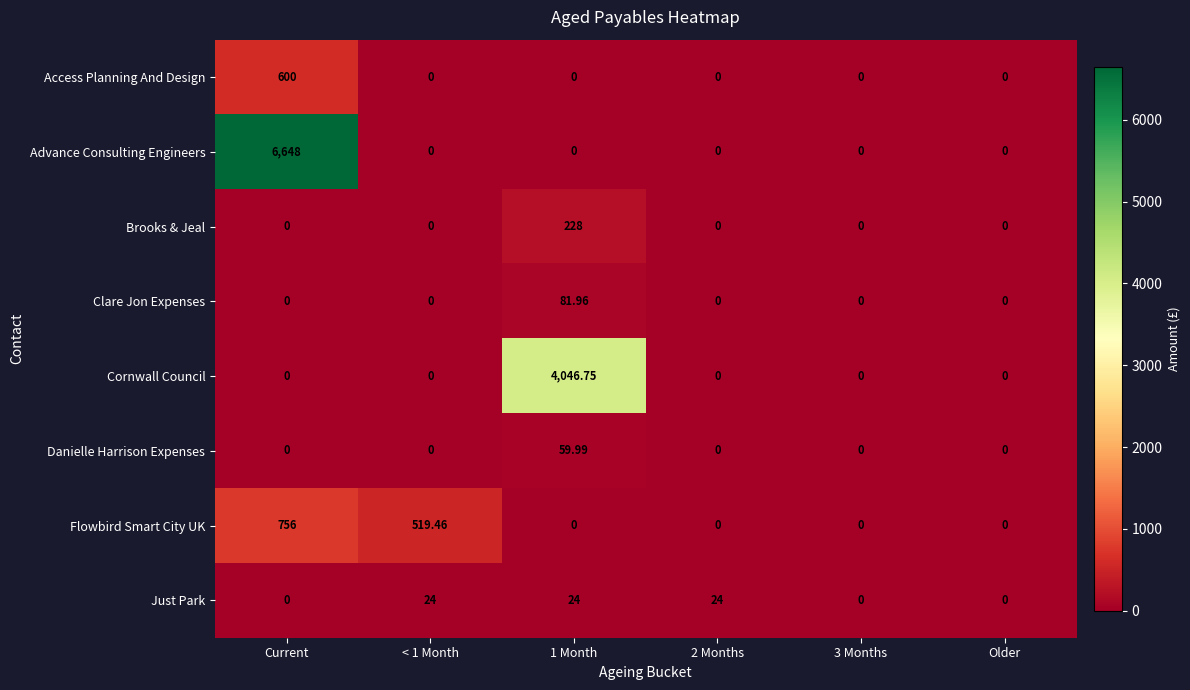

Rank the series by their maximum value, from highest to lowest.

Advance Consulting Engineers, Cornwall Council, Flowbird Smart City UK, Access Planning And Design, Brooks & Jeal, Clare Jon Expenses, Danielle Harrison Expenses, Just Park